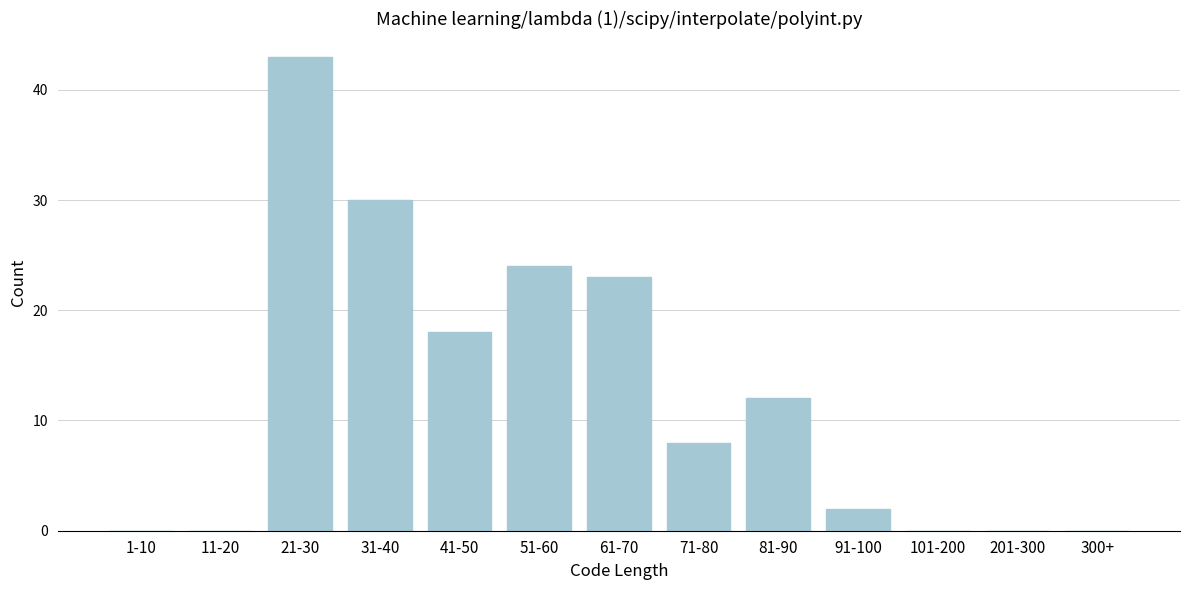

Reading left to right, list all the values displayed in this chart.

1-10=0	11-20=0	21-30=43	31-40=30	41-50=18	51-60=24	61-70=23	71-80=8	81-90=12	91-100=2	101-200=0	201-300=0	300+=0